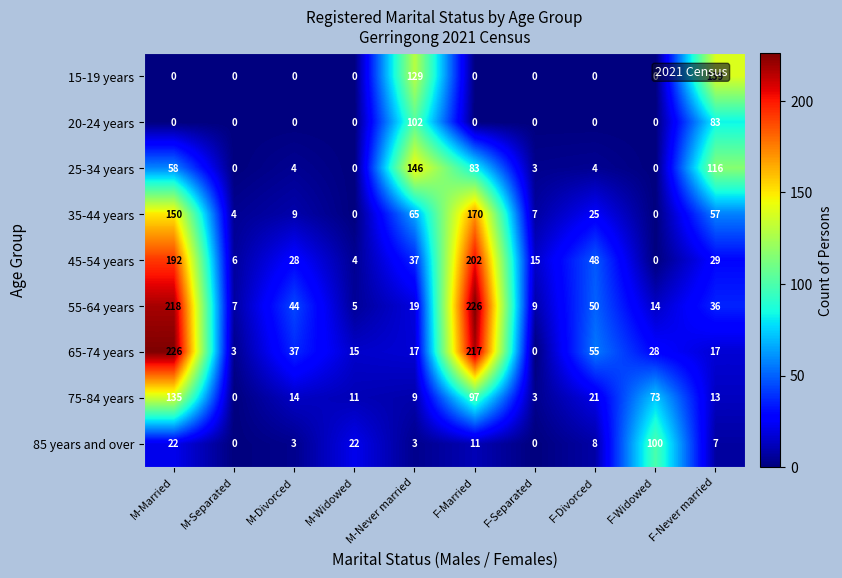

What is the sum of the 35-44 years values at F-Never married and F-Divorced?

82